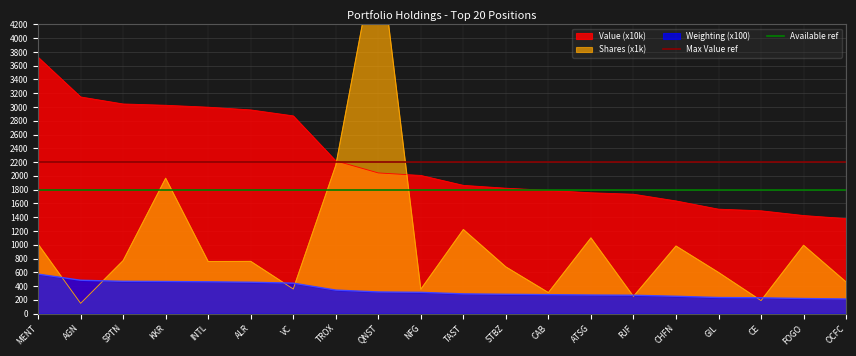

Is it true that Weighting (x100) equals 502.6 at NFG?

False